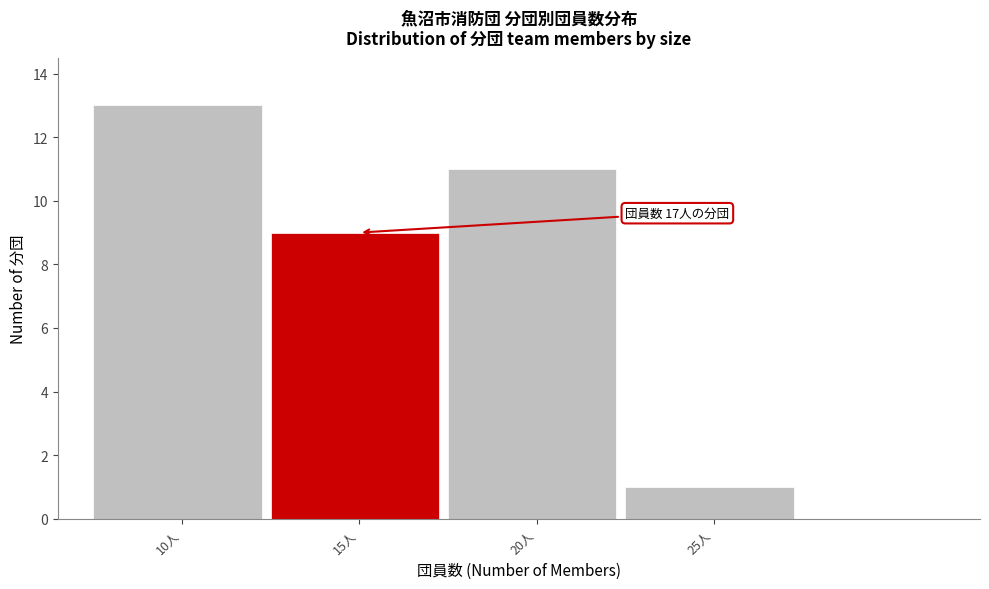

Reading left to right, what are all the values shown in this chart?

13	9	11	1